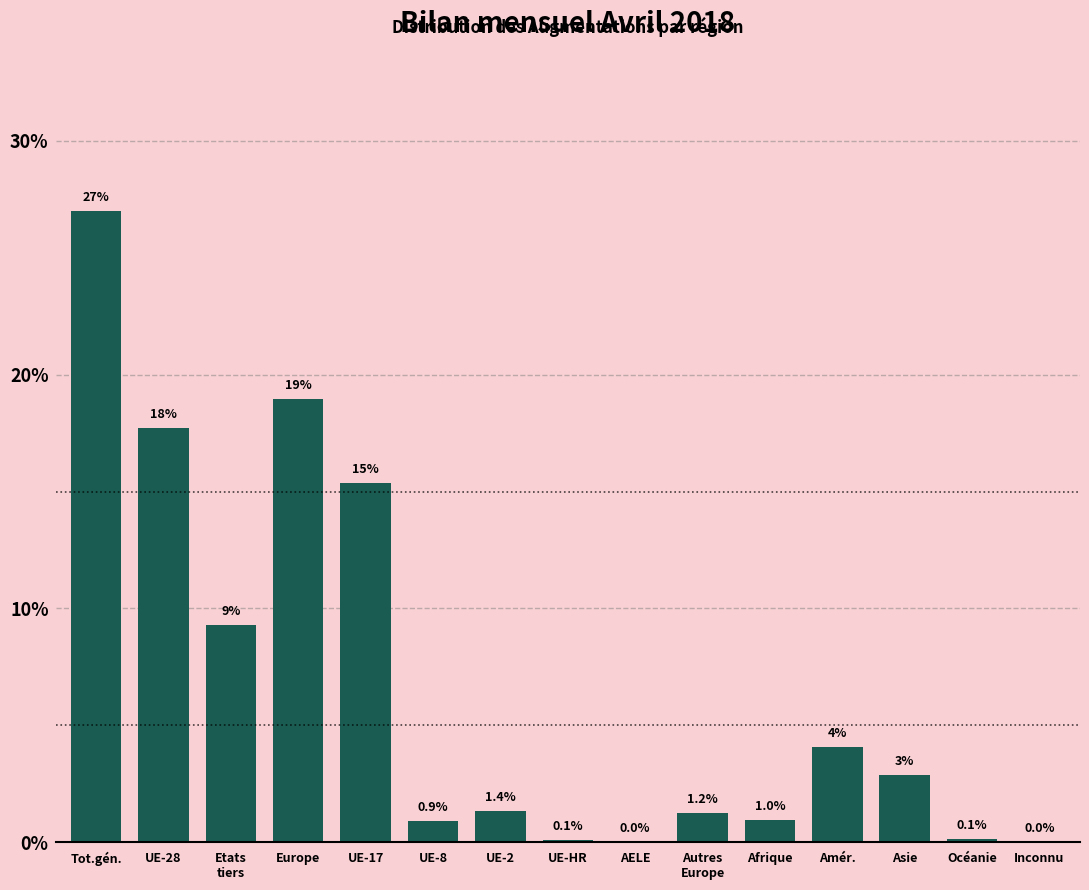

Between Afrique and AELE, which is larger?

Afrique